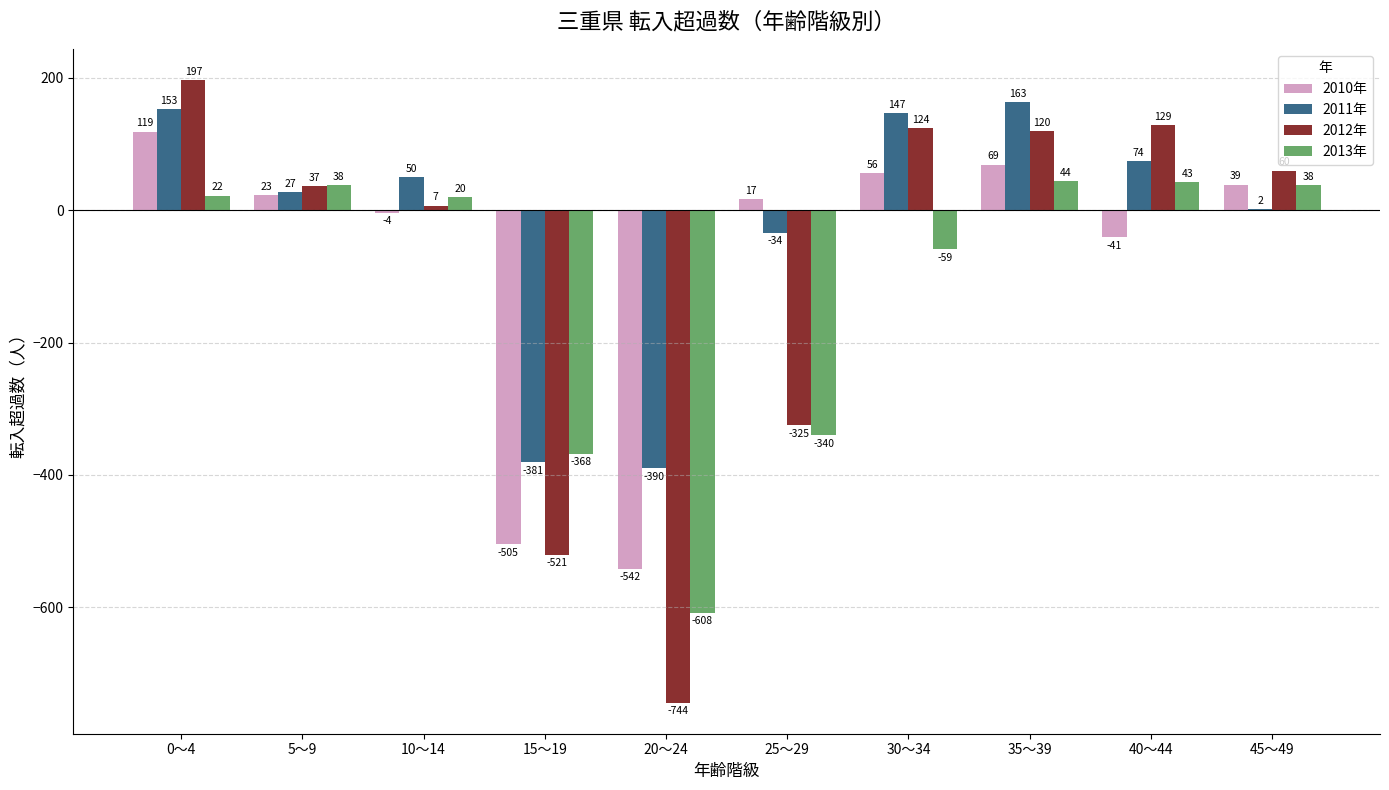

How many groups of bars are there?

10